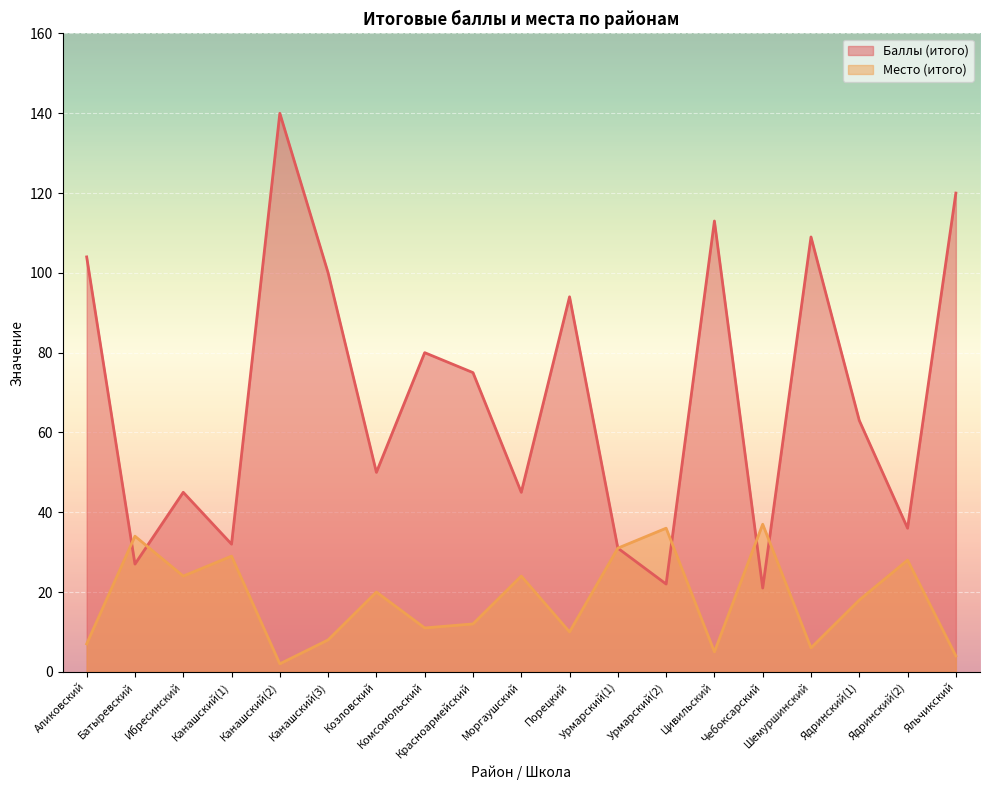

Which category has the lowest value across all series?

Канашский(2)